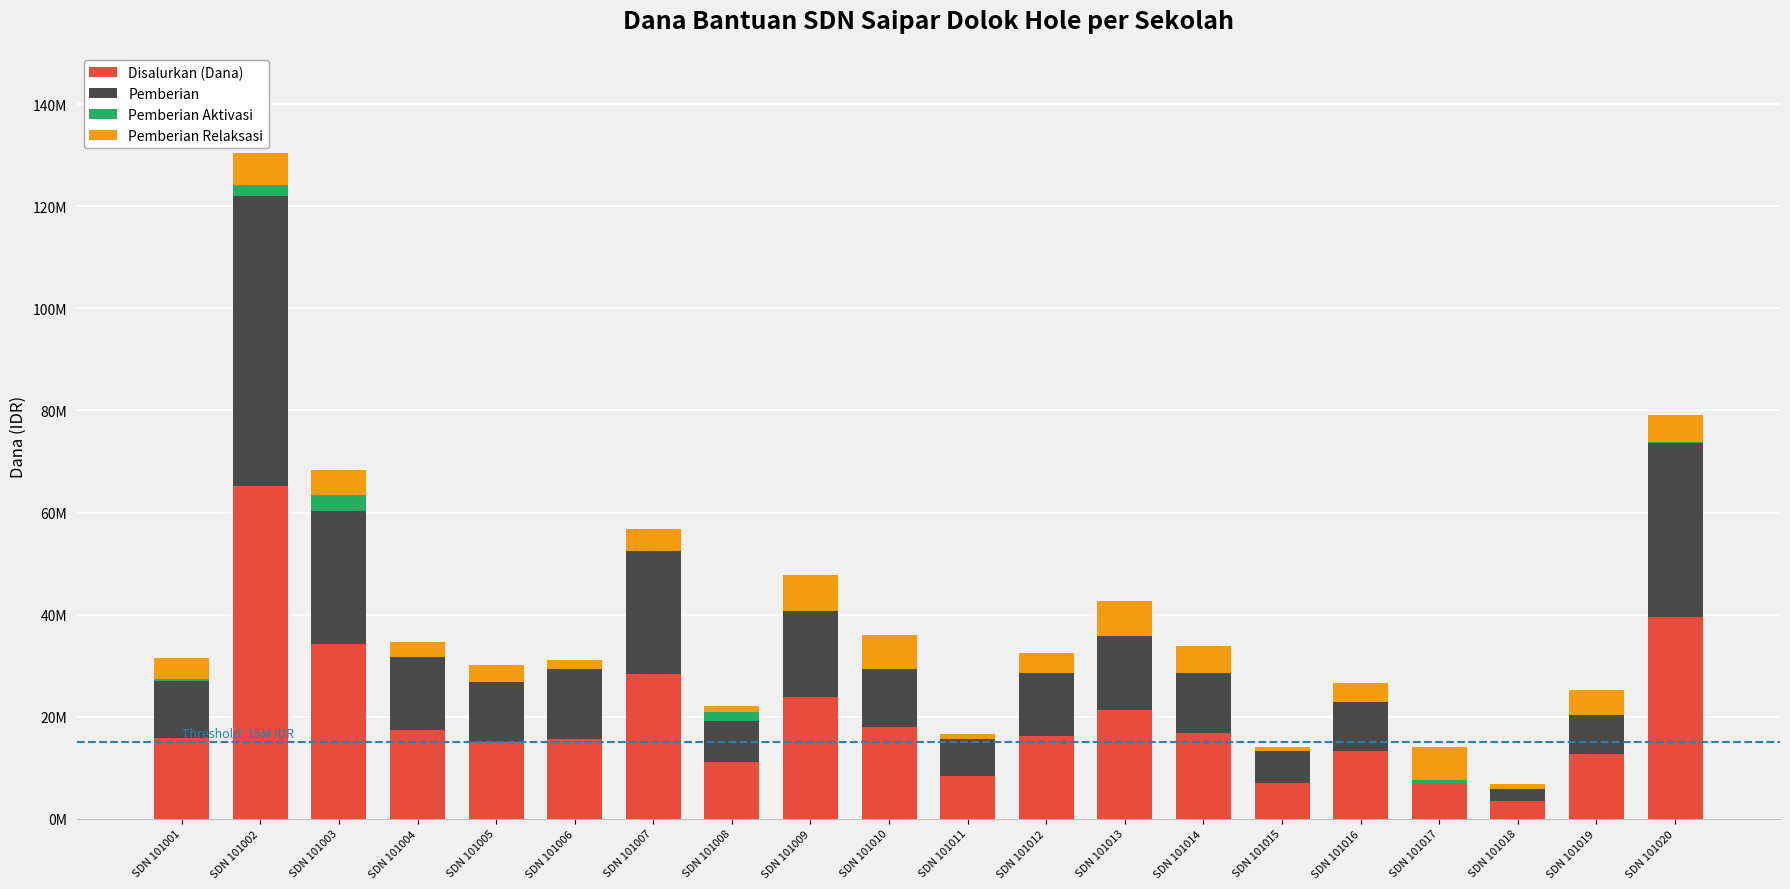

Read the Pemberian Relaksasi value at SDN 101009.

6975000